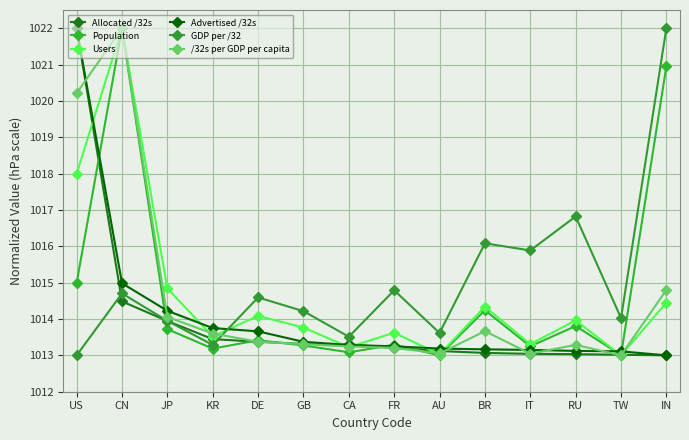

At which label is /32s per GDP per capita closest to 1017?

IN